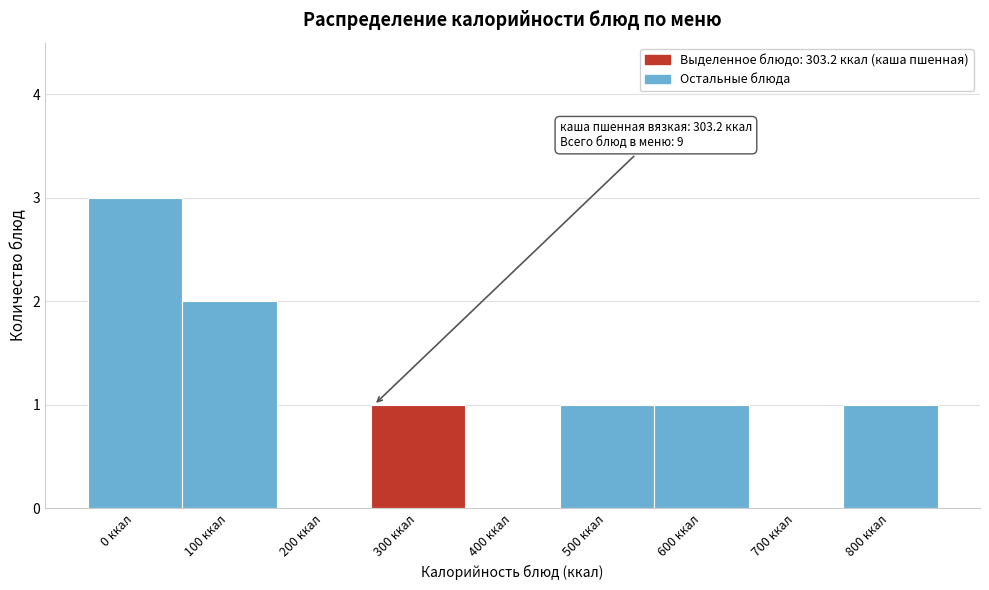

Reading left to right, list all the values displayed in this chart.

0 ккал=3	100 ккал=2	200 ккал=0	300 ккал=1	400 ккал=0	500 ккал=1	600 ккал=1	700 ккал=0	800 ккал=1